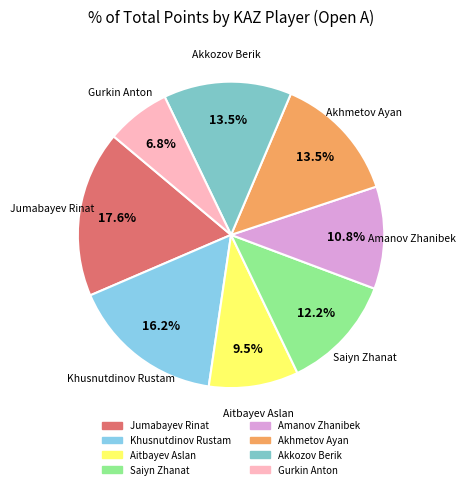

True or false: Amanov Zhanibek accounts for 1% of the total.

False